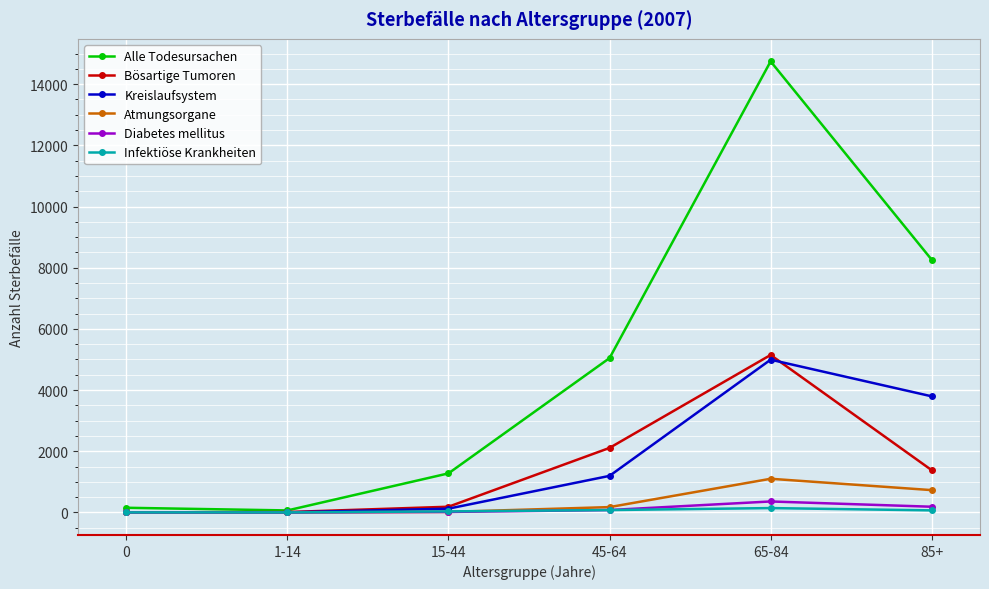

True or false: Bösartige Tumoren has more than 0 points higher than both neighbors.

True